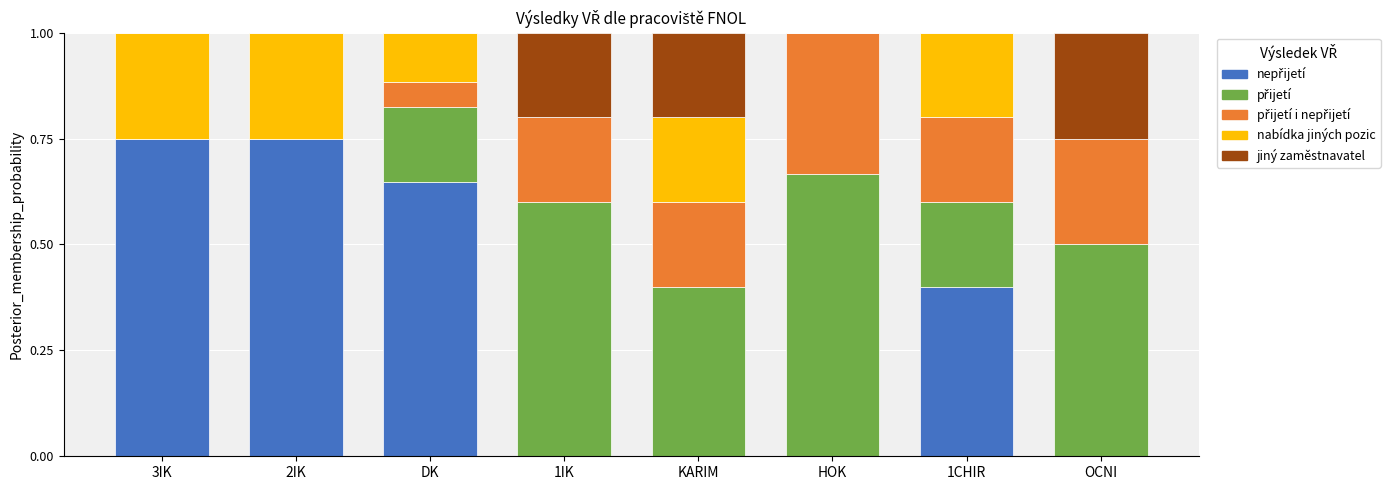

What is the total value across all series at 1CHIR?

1.0